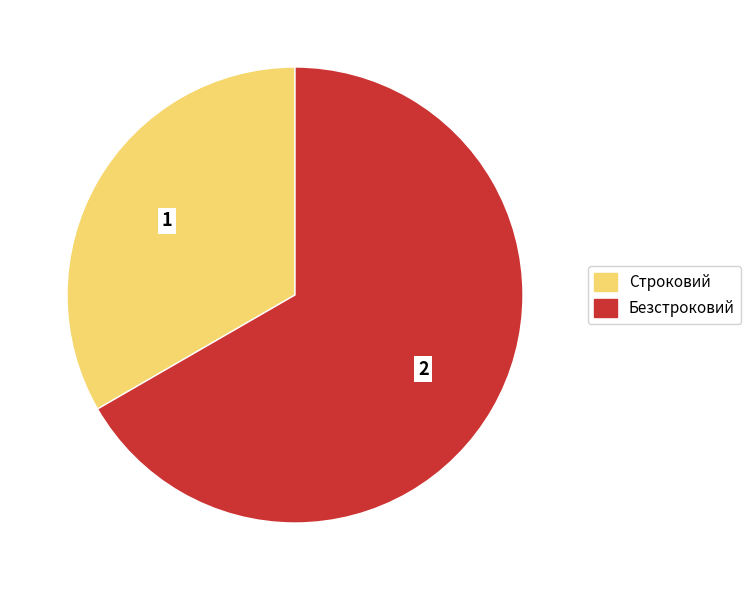

Do Безстроковий and Строковий together represent more than half of the pie?

Yes